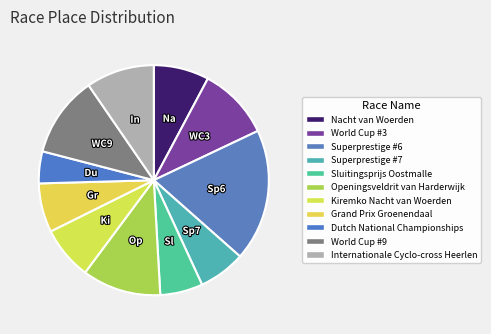

Count the number of slices in the pie.

11